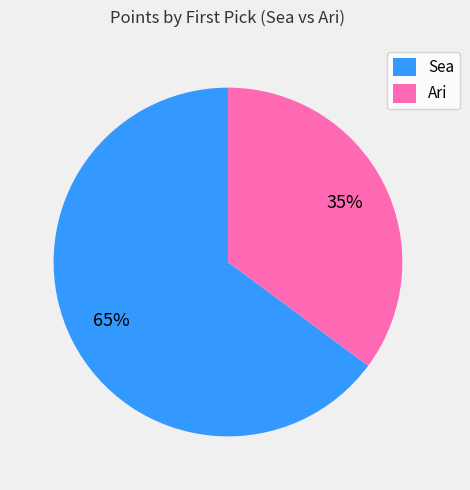

Which category has the biggest portion of the pie?

Sea